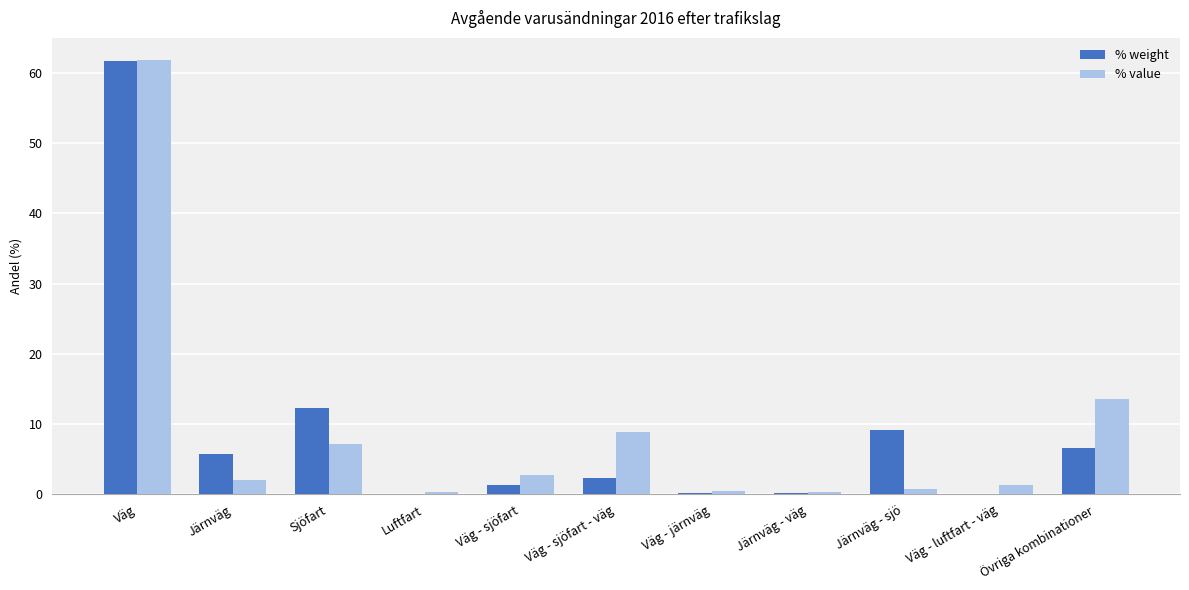

At which label does % value first exceed 2?

Väg